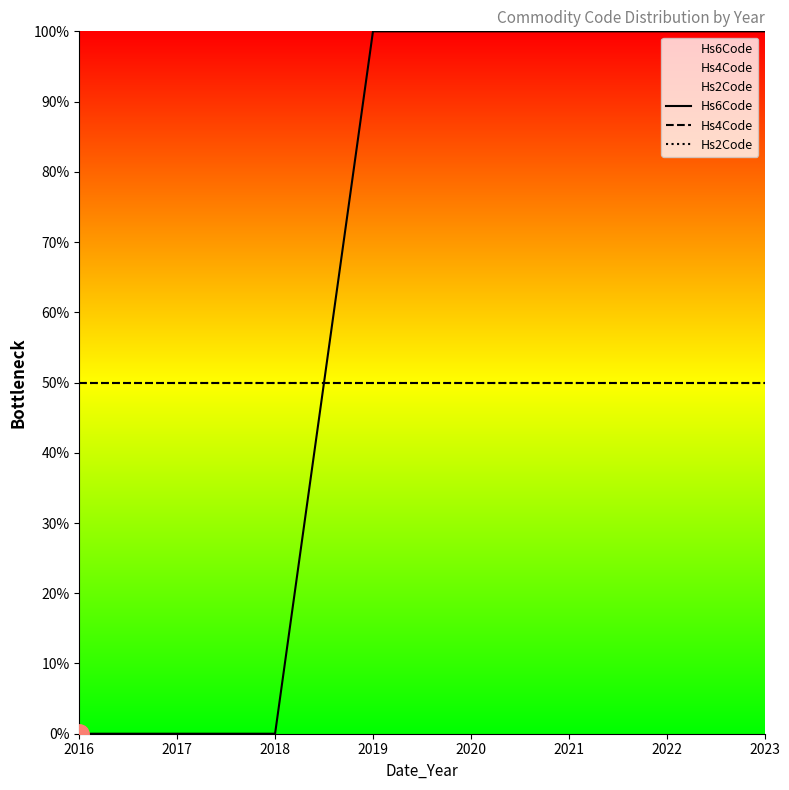

Reading left to right, what are all the values shown in this chart?

Hs6Code: 0	0	0	100	100	100	100	100
Hs4Code: 50	50	50	50	50	50	50	50
Hs2Code: 50	50	50	50	50	50	50	50